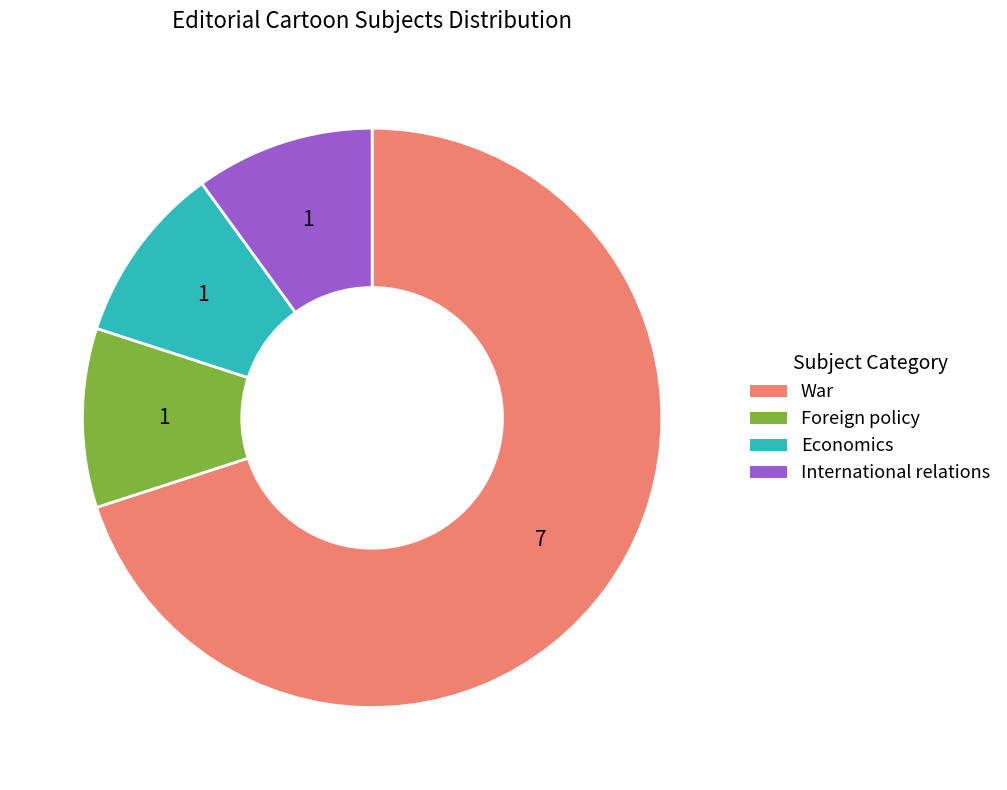

Is it true that War is 62% of the pie?

False